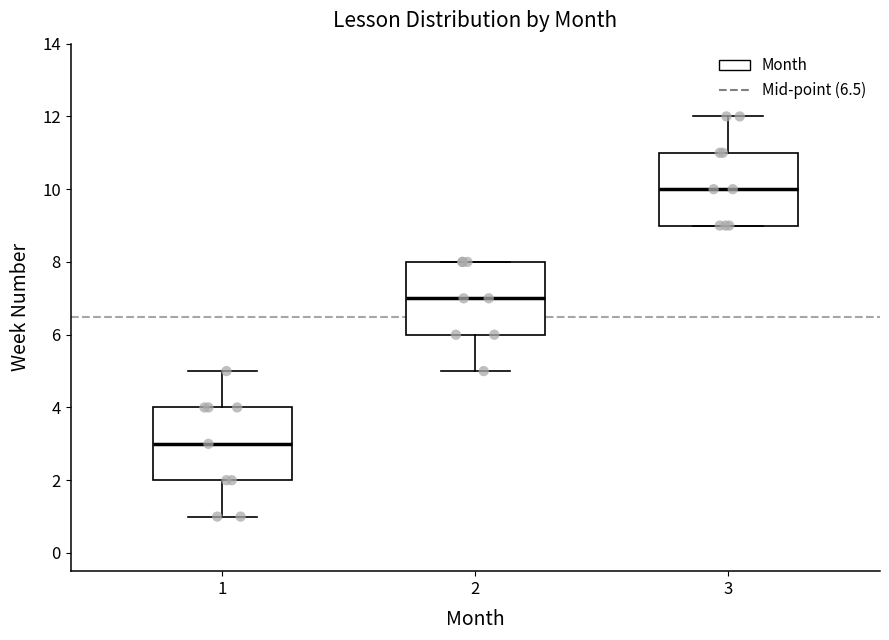

Reading left to right, read every box against the y-axis: the position of its median line, the range the box covers, and the ends of its whiskers. The values are not printed on the chart, so give them approximately, as read against the axis.

1: median 3, box 2 to 4, whiskers 1 to 5
2: median 7, box 6 to 8, whiskers 5 to 8
3: median 10, box 9 to 11, whiskers 9 to 12